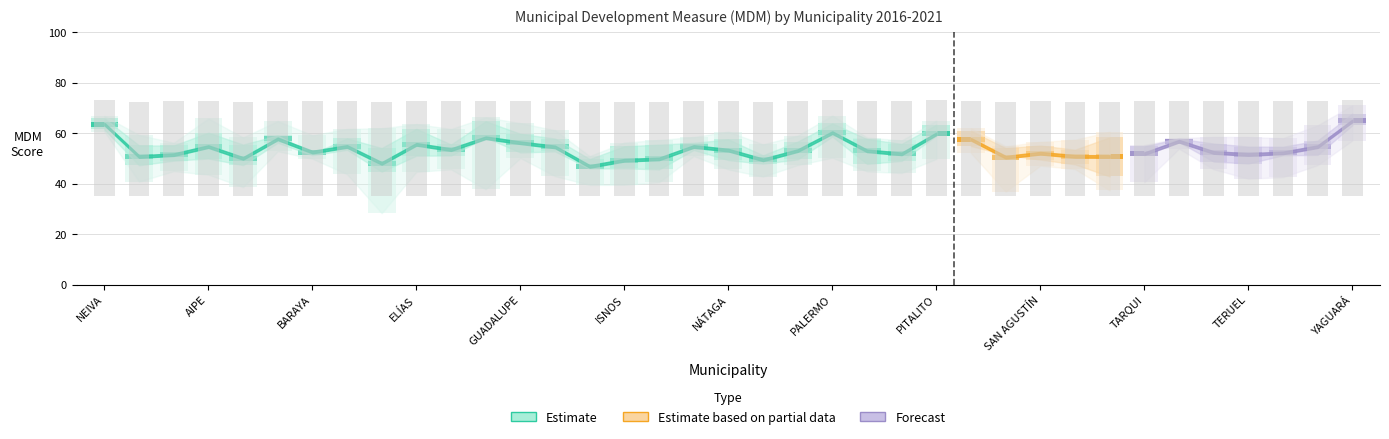

What is the sum of the MDM 2016 values at PAICOL and SAN AGUSTÍN?

97.3